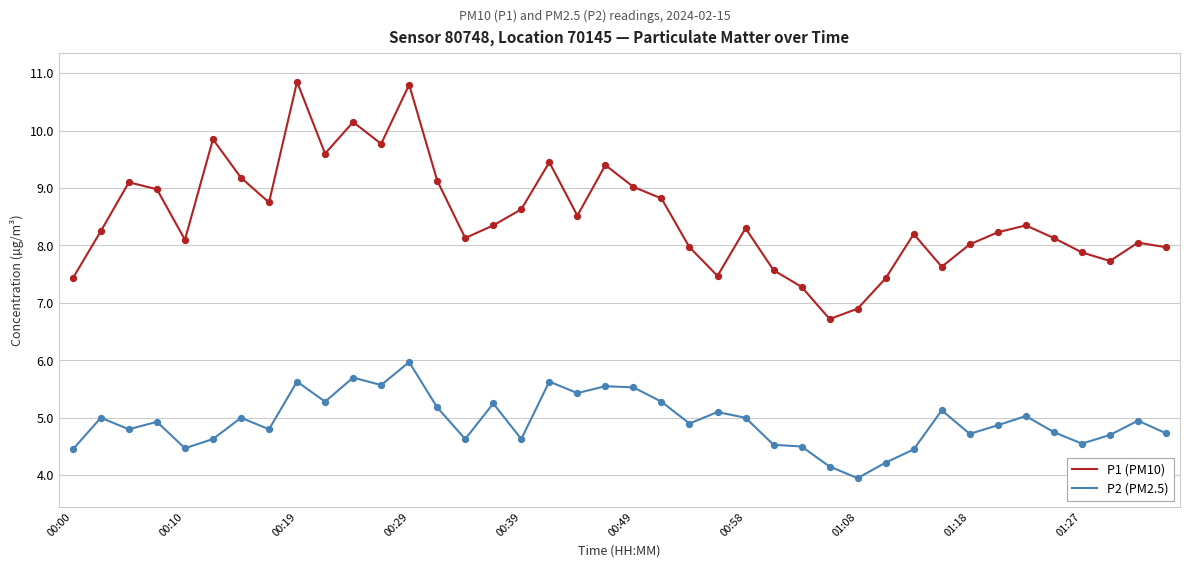

Which series has the widest spread of values?

P1 (PM10)